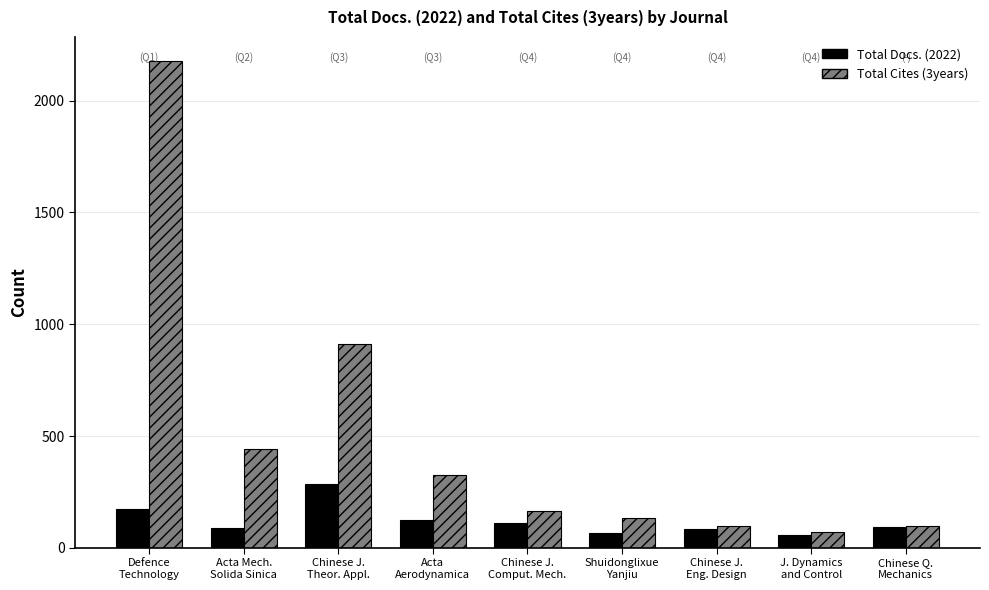

Which series has the largest total across all categories?

Total Cites (3years)